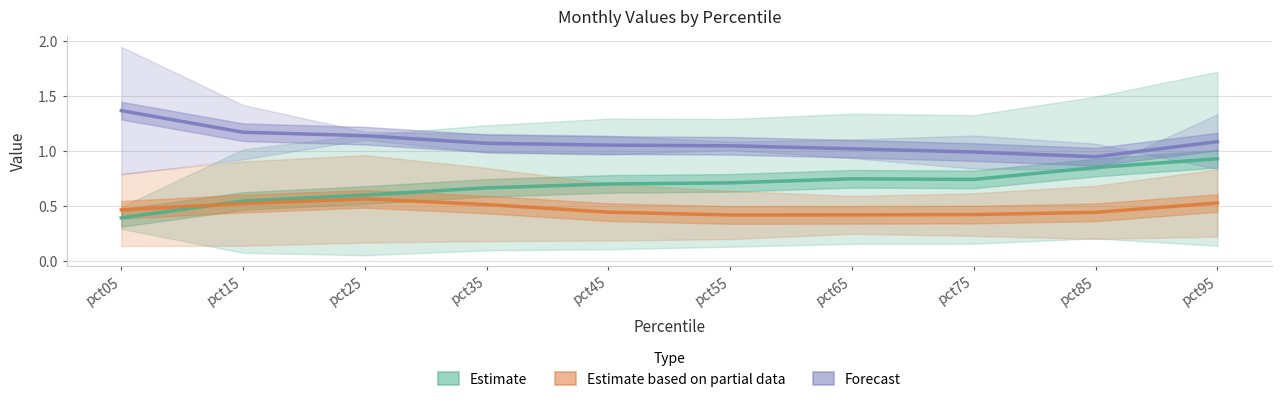

What is the maximum value shown in the chart?

1.4